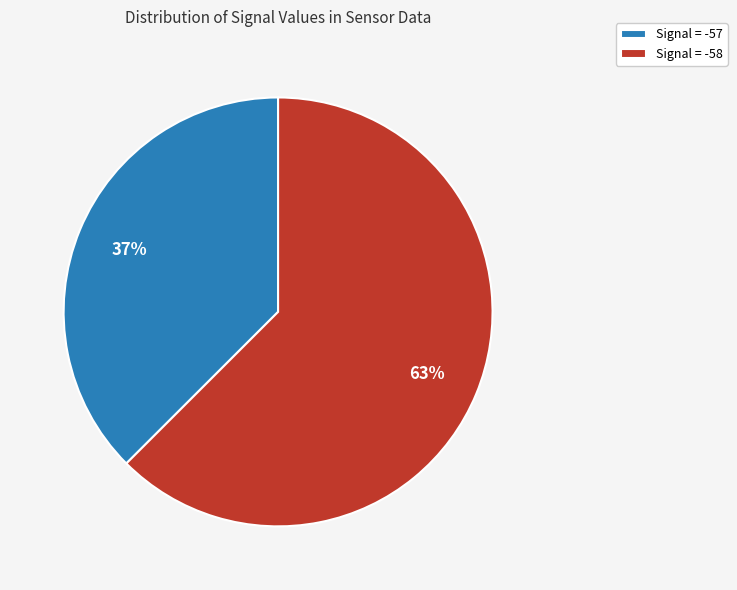

Which slice is the largest?

Signal = -58